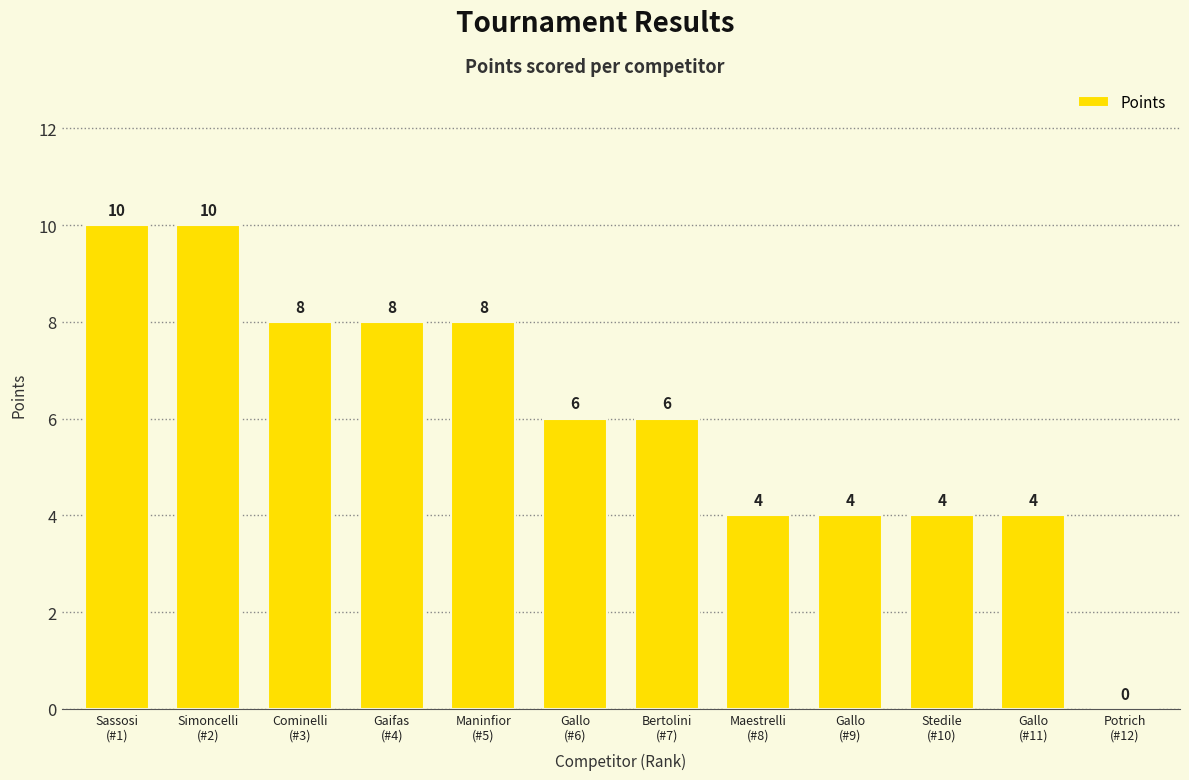

How many data points does each series have?

12